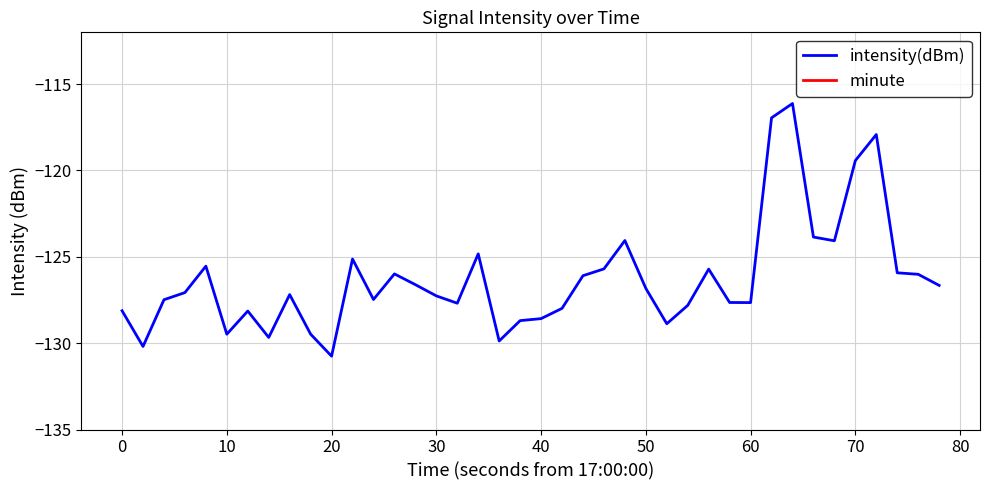

True or false: intensity(dBm) and minute cross at least once.

False